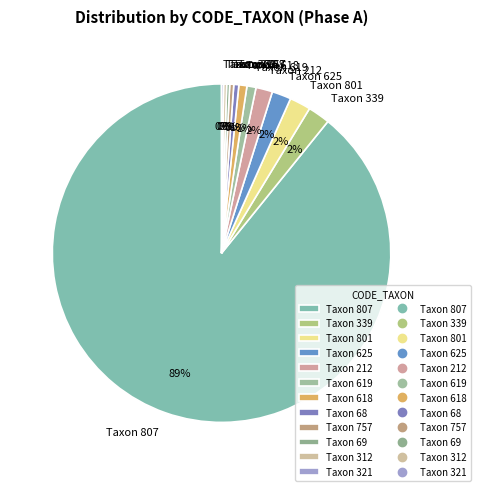

The Taxon 212 slice represents 2% of the pie. True or false?

True